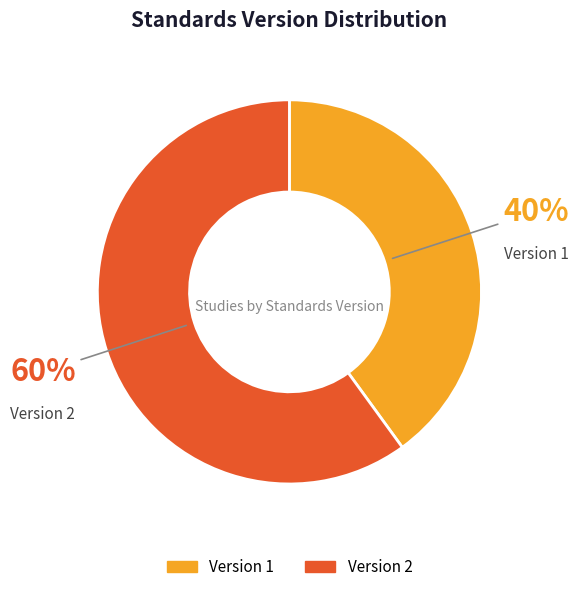

To the nearest percent, what is the combined percentage of Version 1 and Version 2?

100%